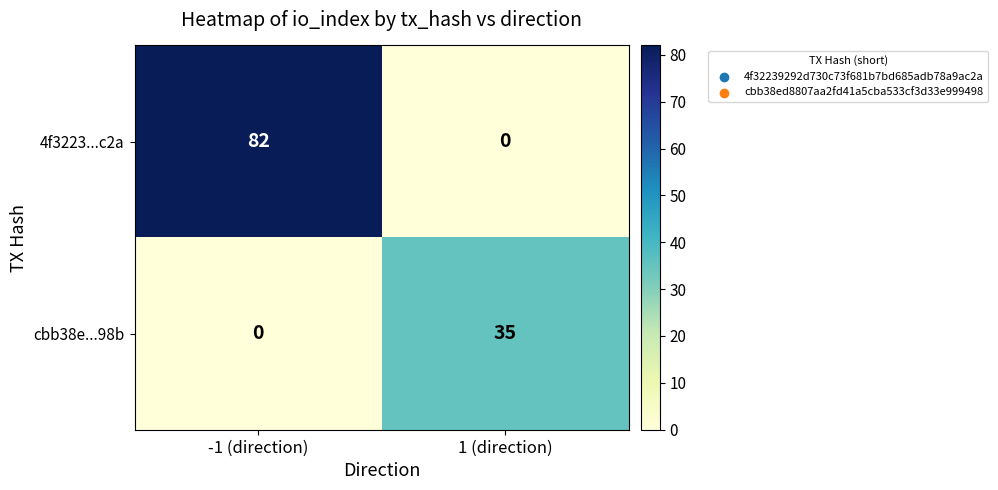

The value of 4f3223...c2a at -1 (direction) is 82. True or false?

True